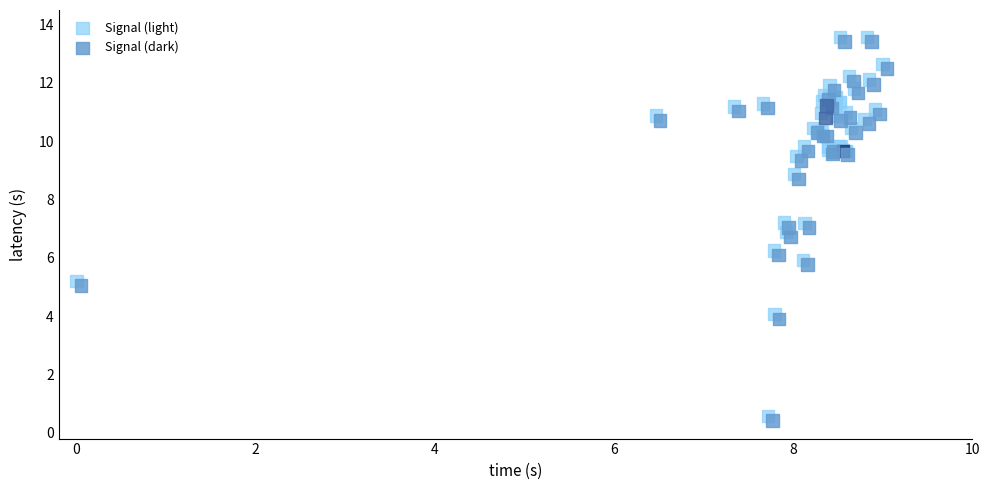

Which series reaches the minimum Y coordinate?

Signal (dark)